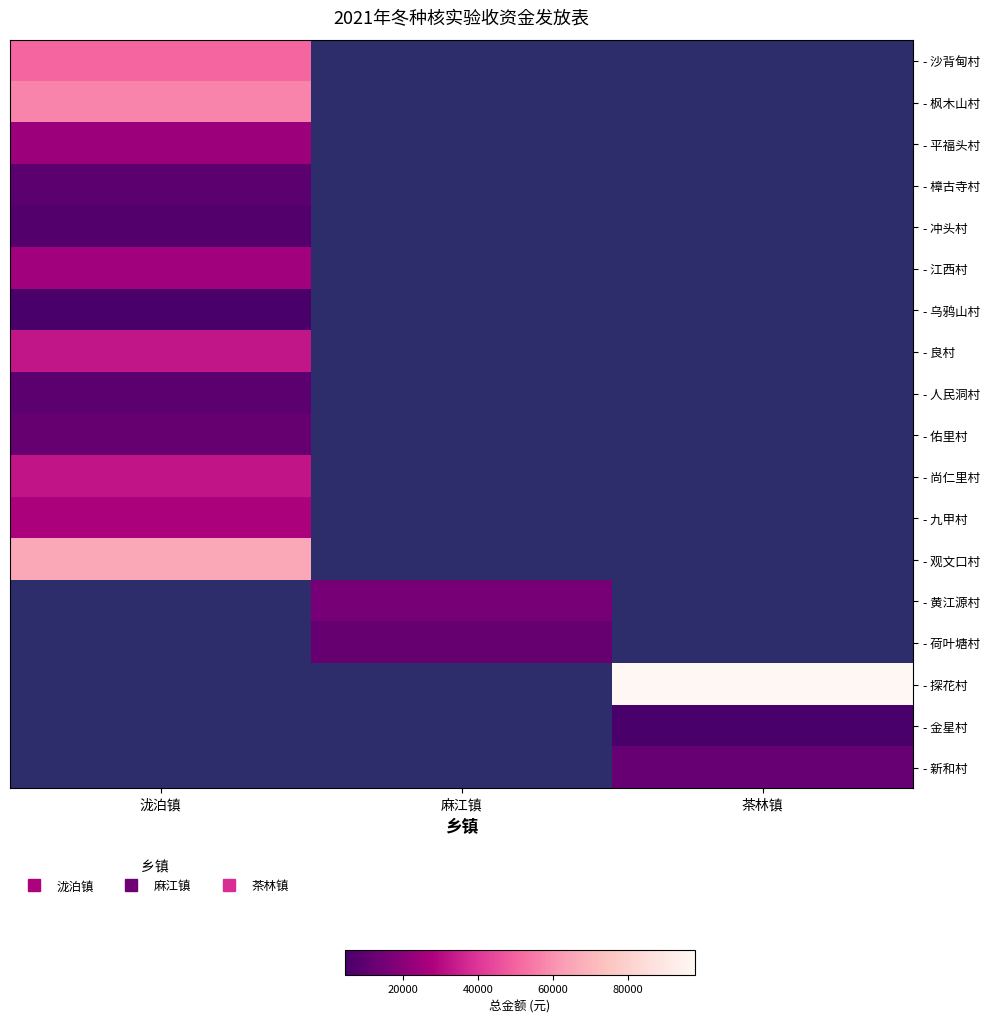

How many positive values does the - 枫木山村 series have?

1